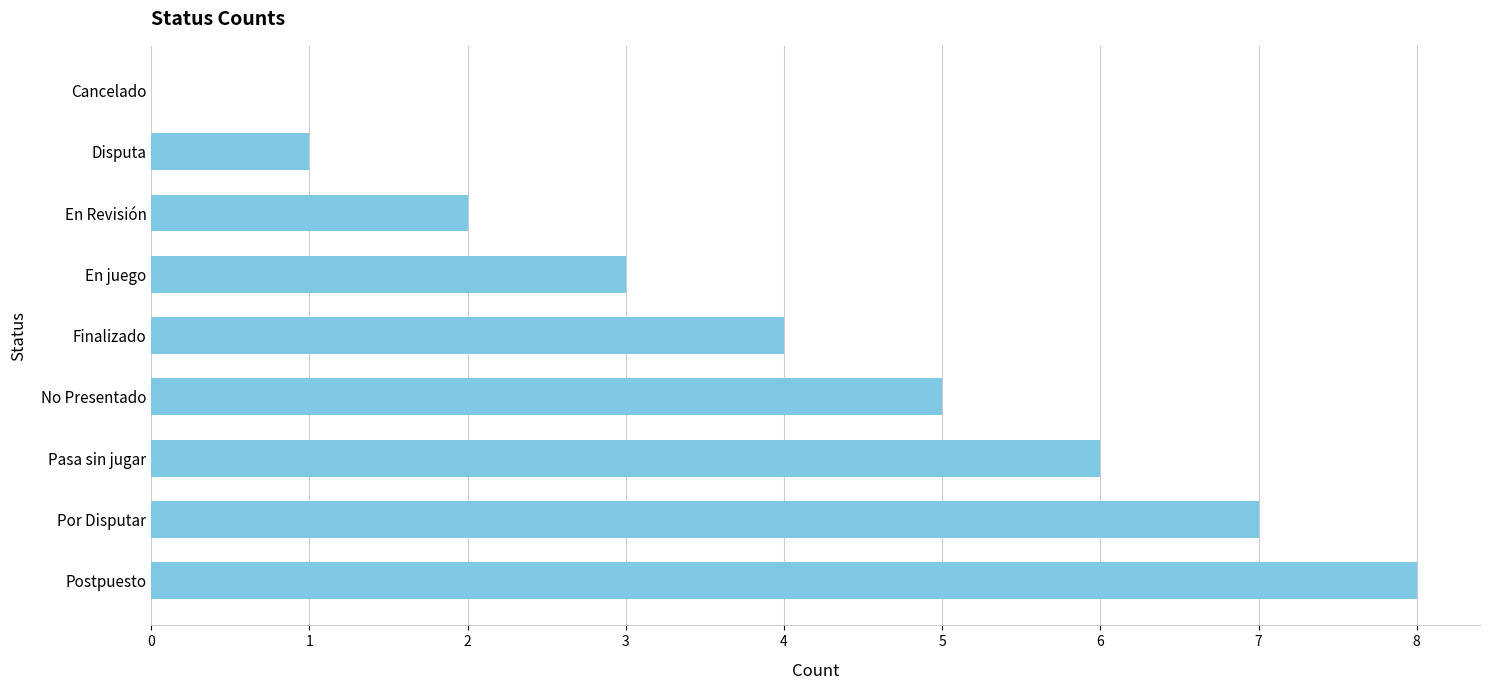

What is the average value?

4